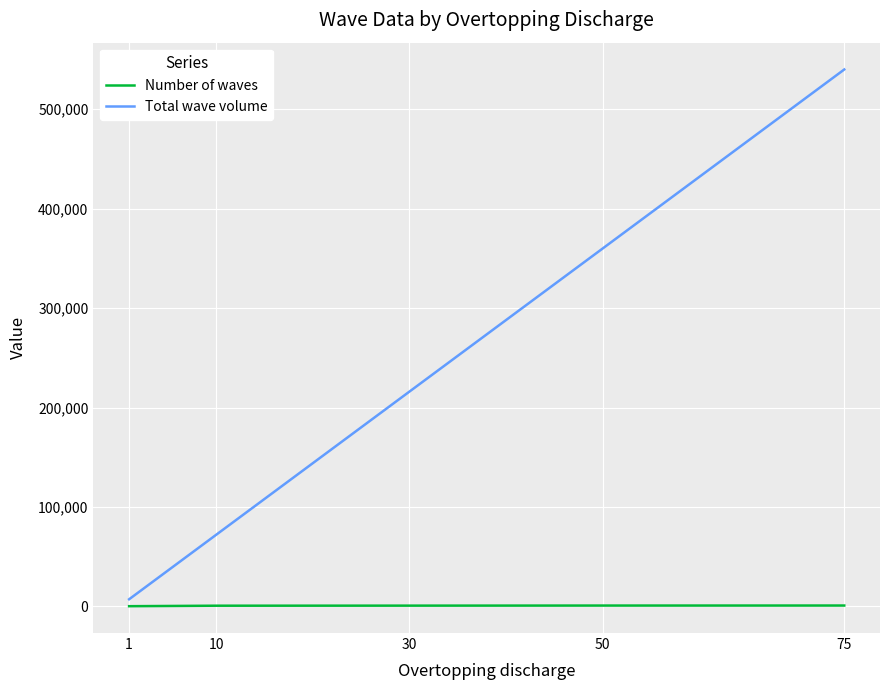

List the series in order of their peak value, lowest first.

Number of waves, Total wave volume